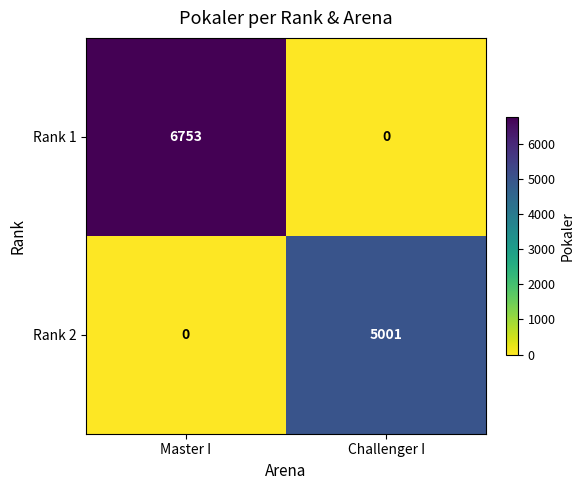

The Rank 1 series shows -3459 at Challenger I. True or false?

False